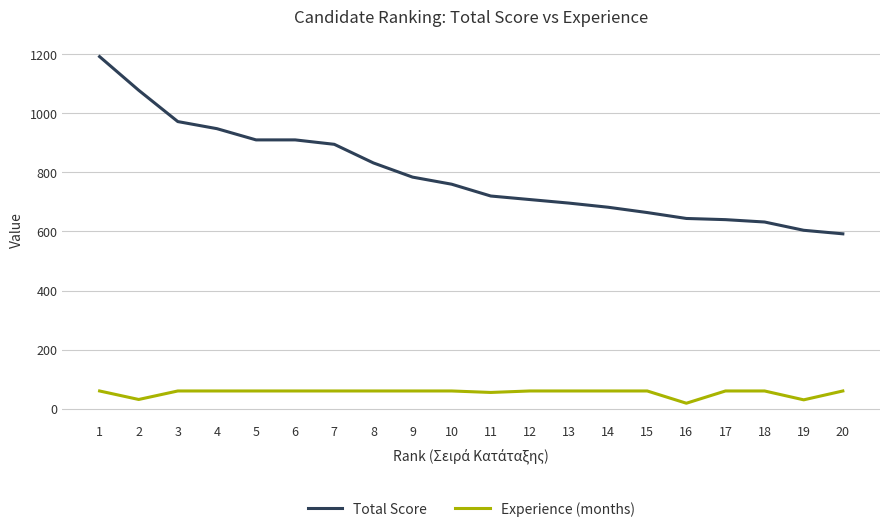

True or false: Total Score and Experience (months) cross at least once.

False